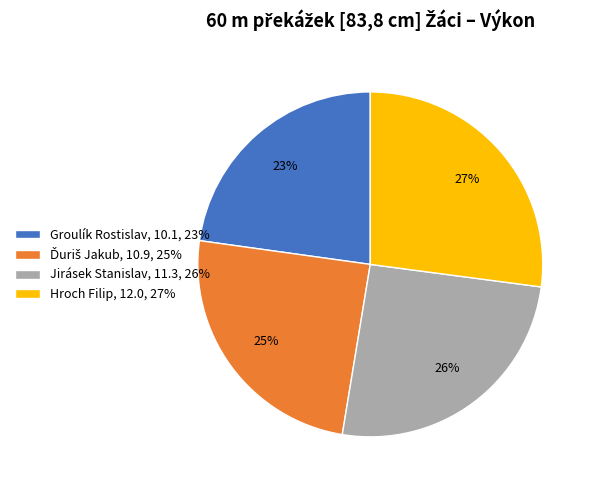

Between Groulík Rostislav, 10.1, 23% and Hroch Filip, 12.0, 27%, which is larger?

Hroch Filip, 12.0, 27%